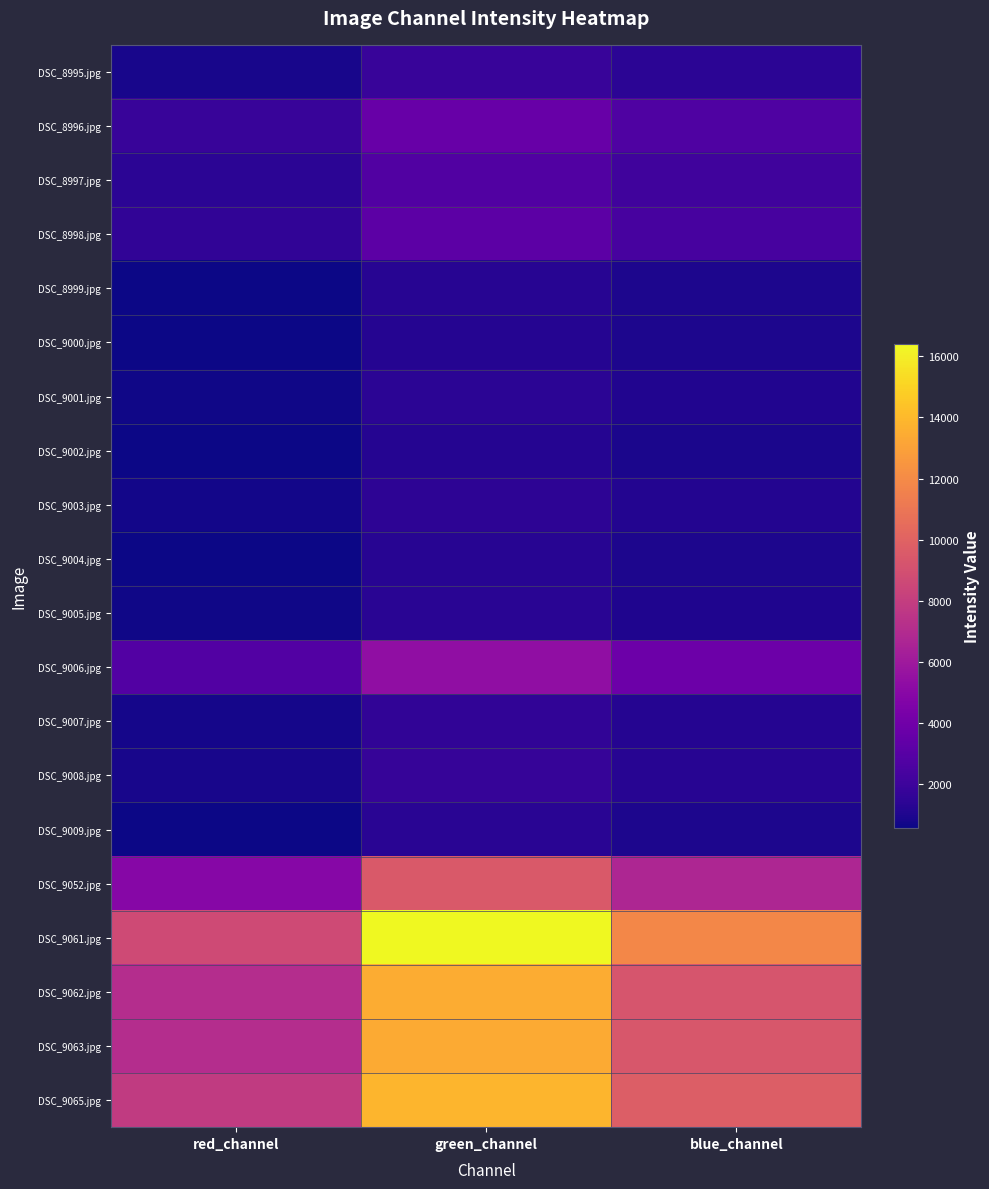

At which category does the chart reach its peak across all series?

green_channel